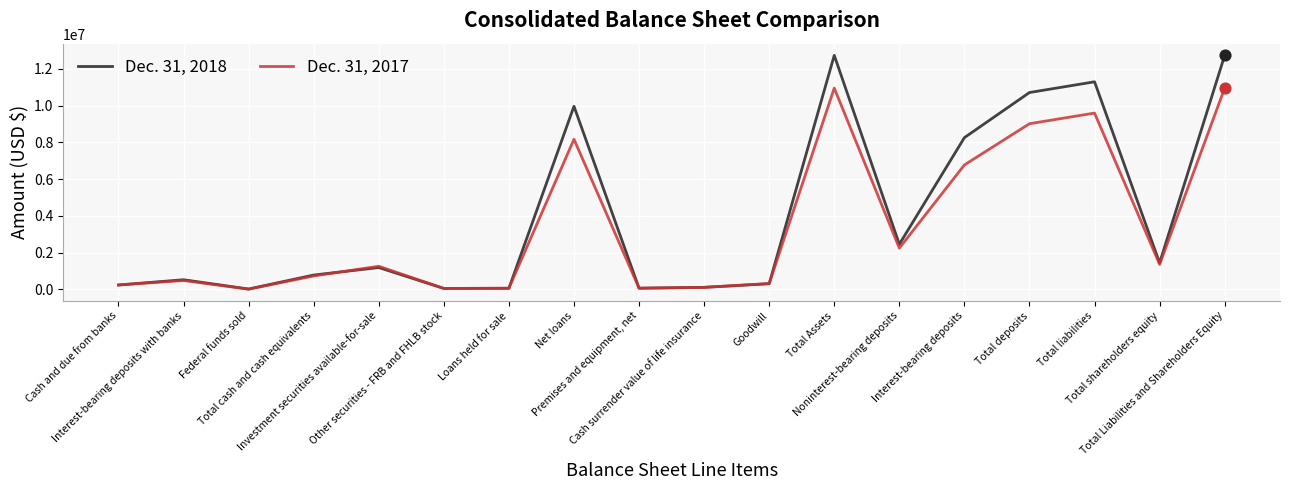

Which series has the largest range (max minus min)?

Dec. 31, 2018